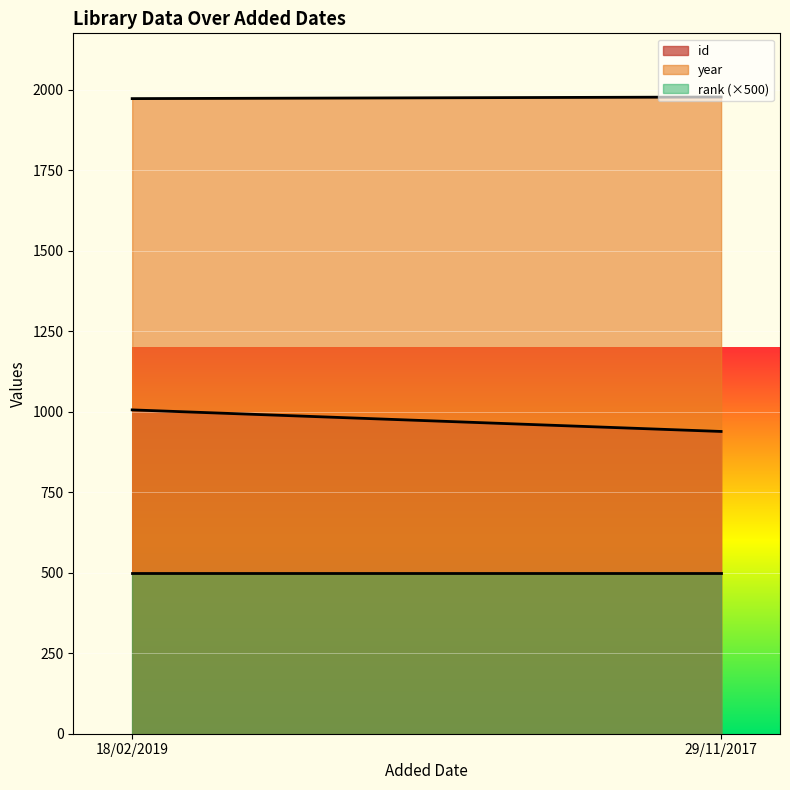

Is the value of year at 18/02/2019 greater than the value of id at 29/11/2017?

Yes